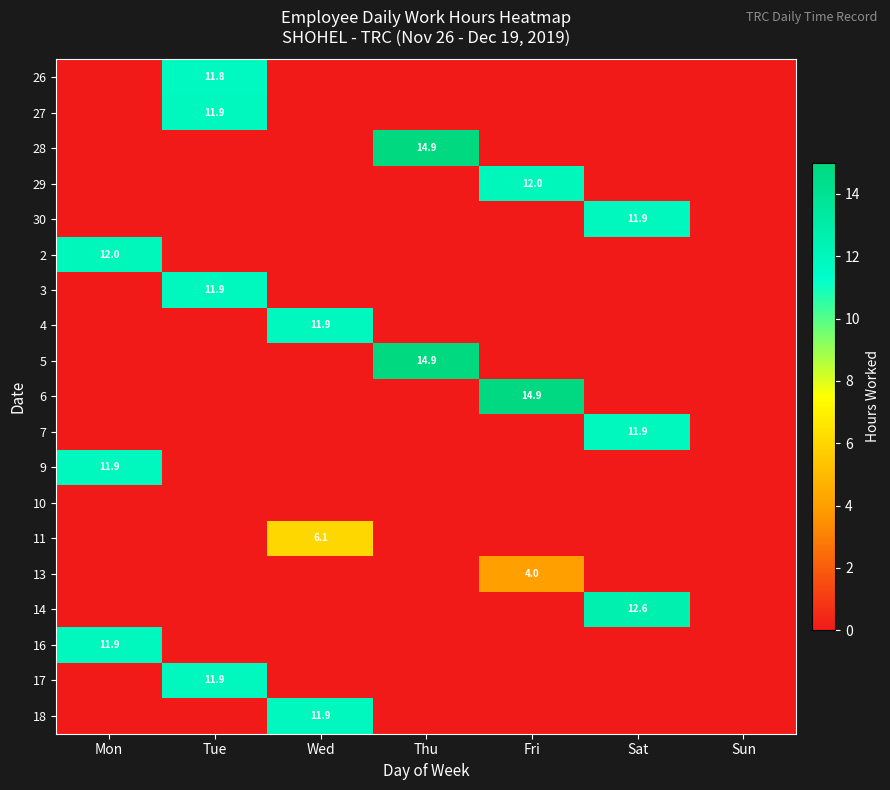

At which category is the sum across all series the highest?

Tue